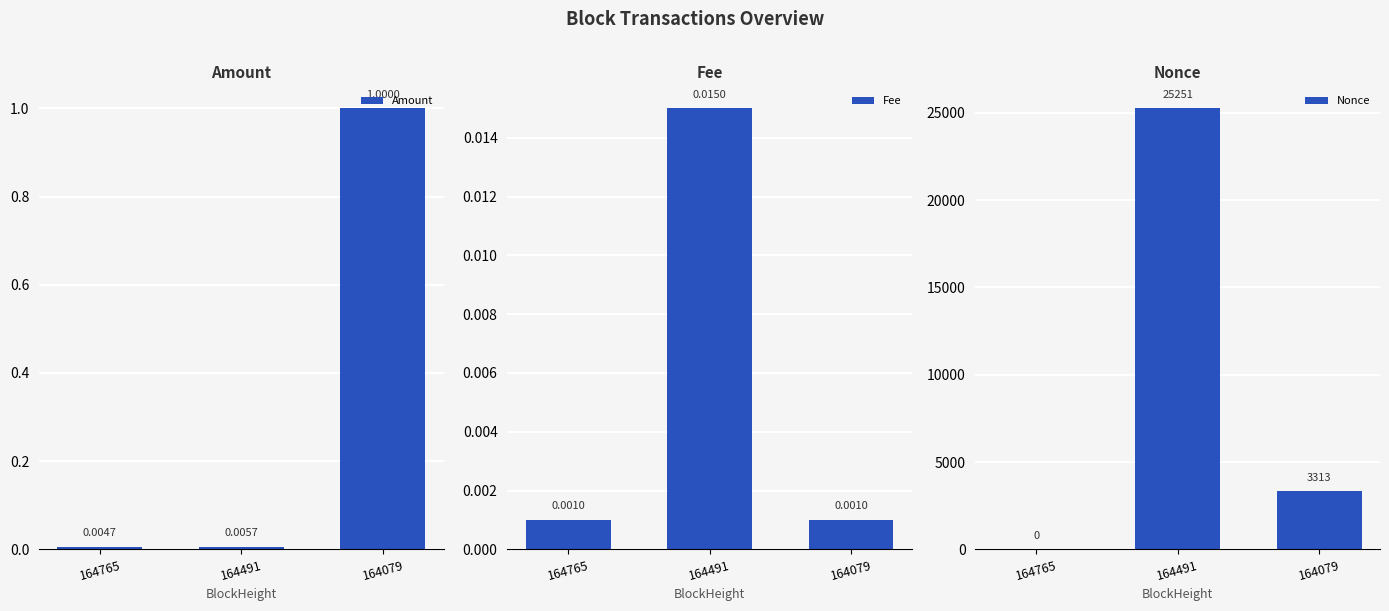

Where is Nonce nearest to the value 12625?

164079